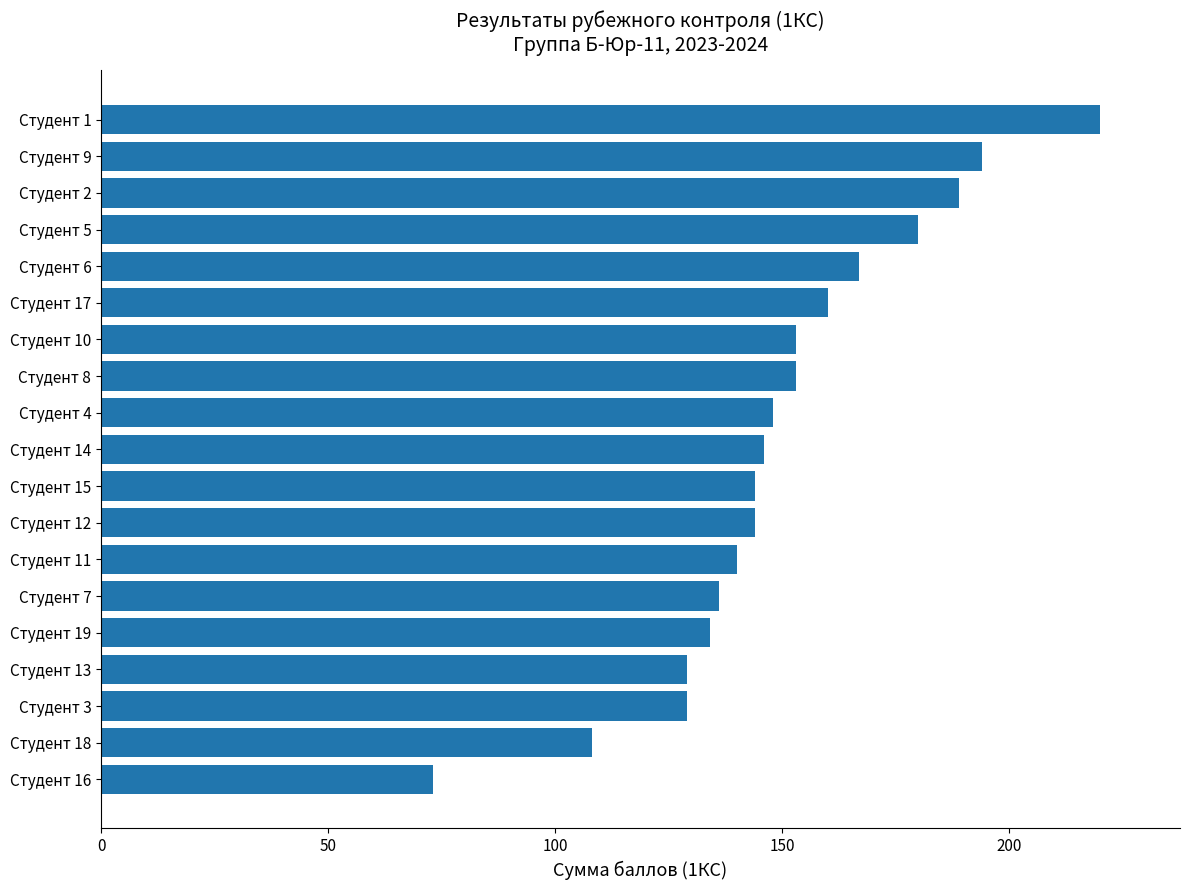

Which category has the highest value across all series?

Студент 1